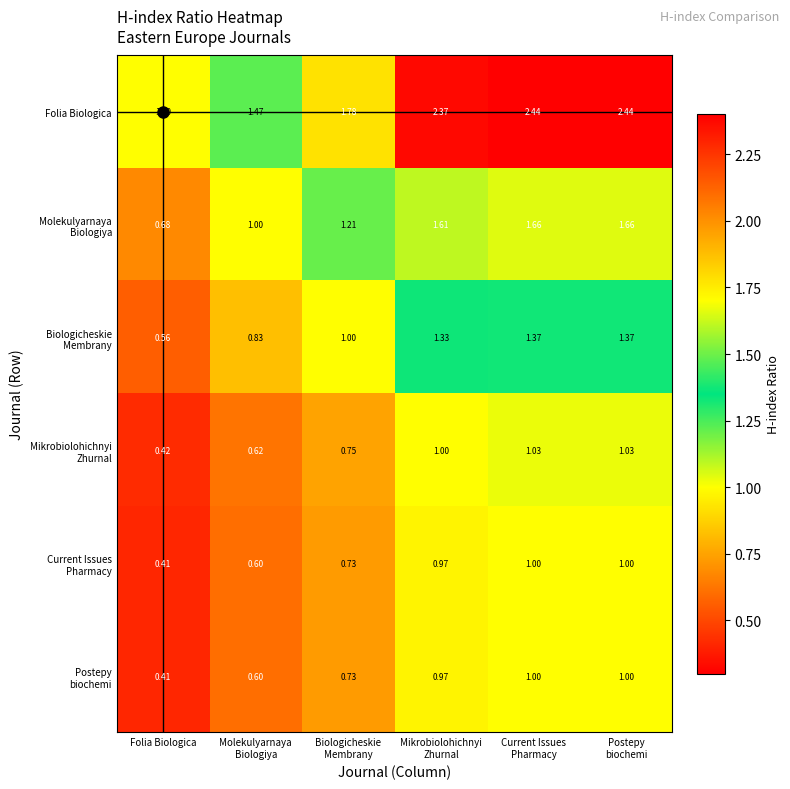

Which category has the lowest value across all series?

Folia Biologica